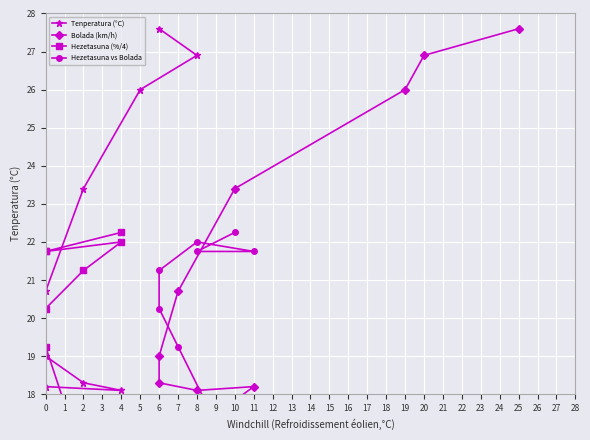

Does the chart display data point markers on the line(s)?

Yes